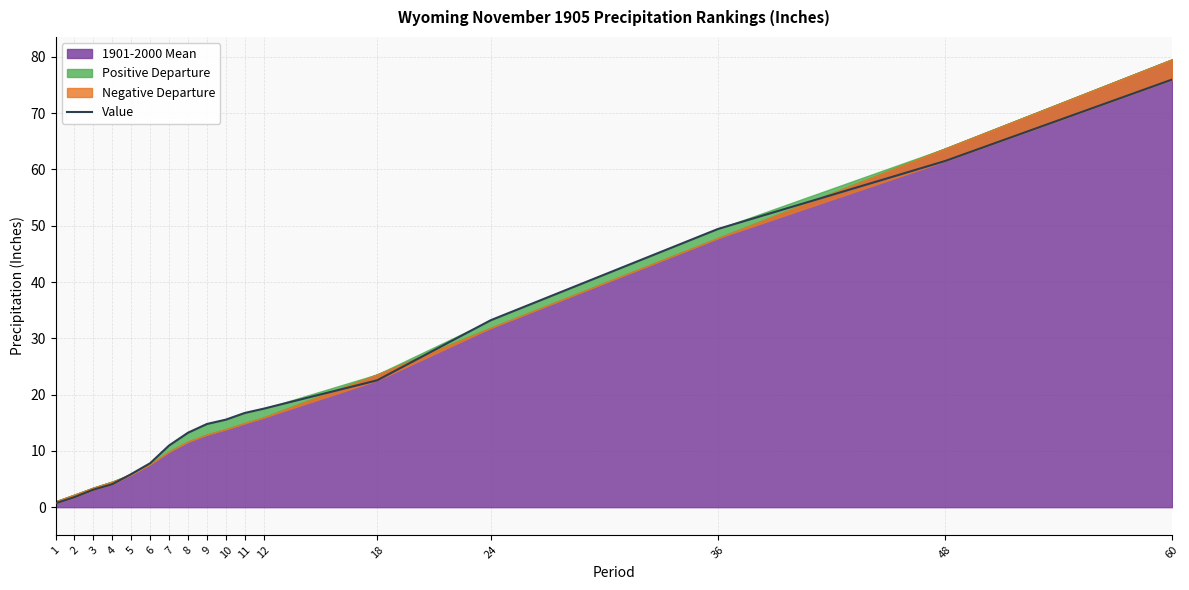

What is the value of the 2nd point from the left?

1.8